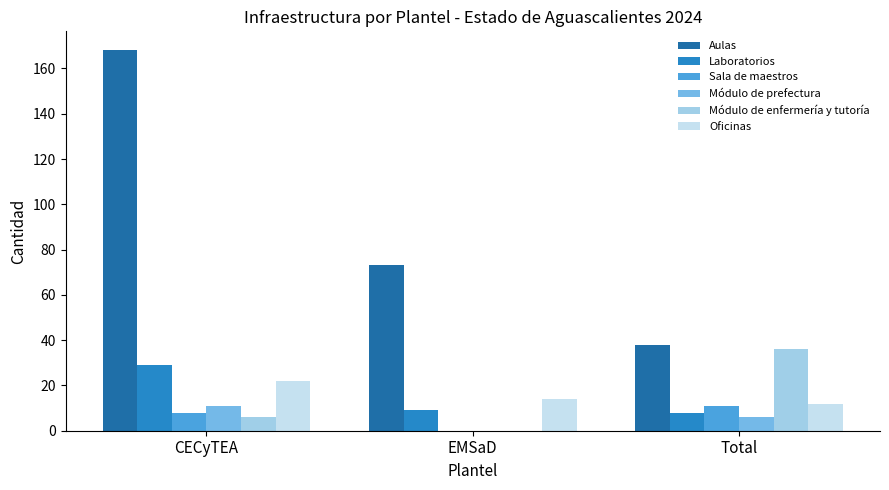

Reading left to right, transcribe all the data shown in this chart.

Aulas: 168	73	38
Laboratorios: 29	9	8
Sala de maestros: 8	0	11
Módulo de prefectura: 11	0	6
Módulo de enfermería y tutoría: 6	0	36
Oficinas: 22	14	12